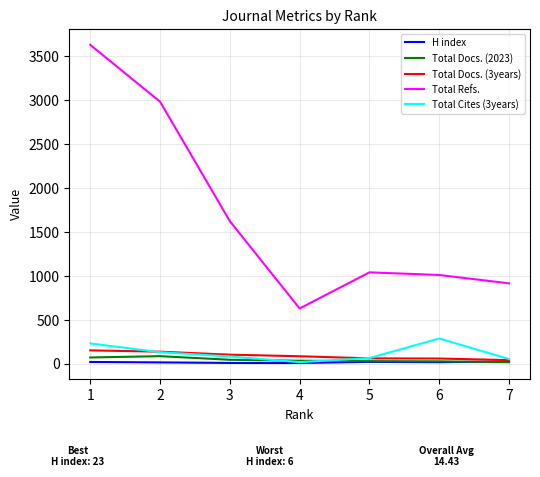

What is the difference between the highest and lowest values at 1?

3610